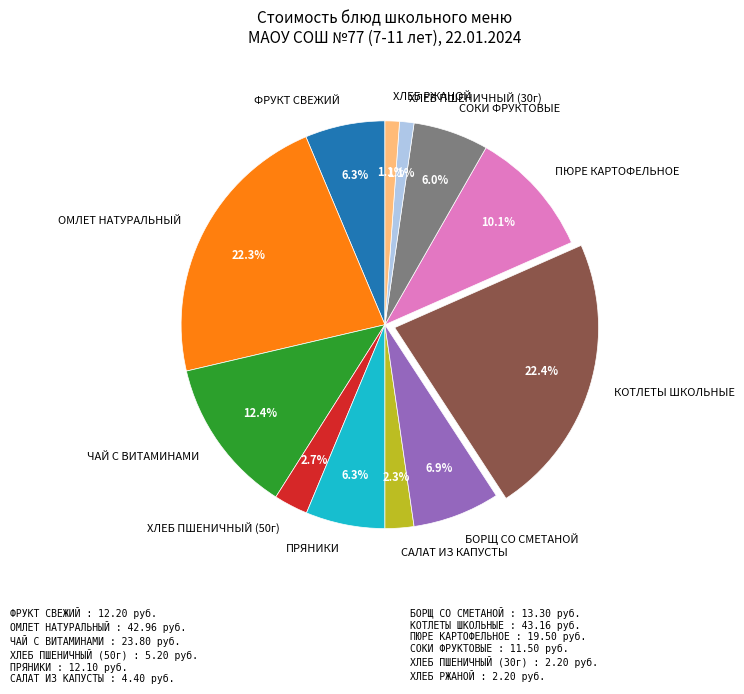

Do ПЮРЕ КАРТОФЕЛЬНОЕ and ЧАЙ С ВИТАМИНАМИ together represent more than half of the pie?

No